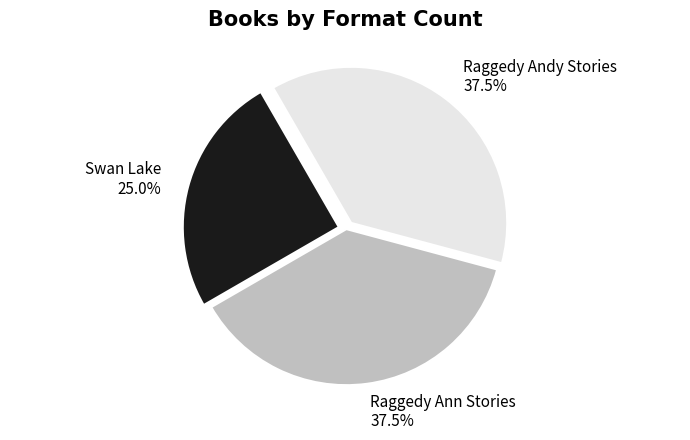

Approximately how many times larger is the value at Swan Lake compared to Raggedy Andy Stories?

0.7